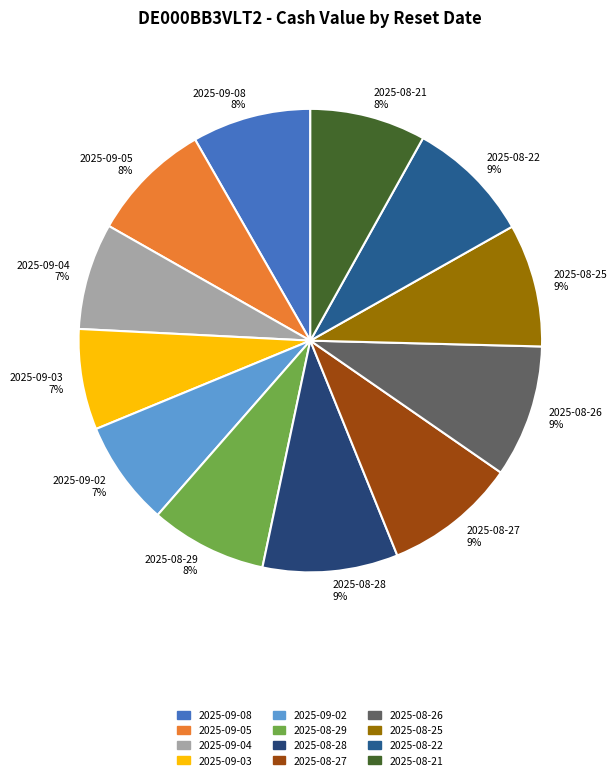

Is there a majority slice in this chart?

No